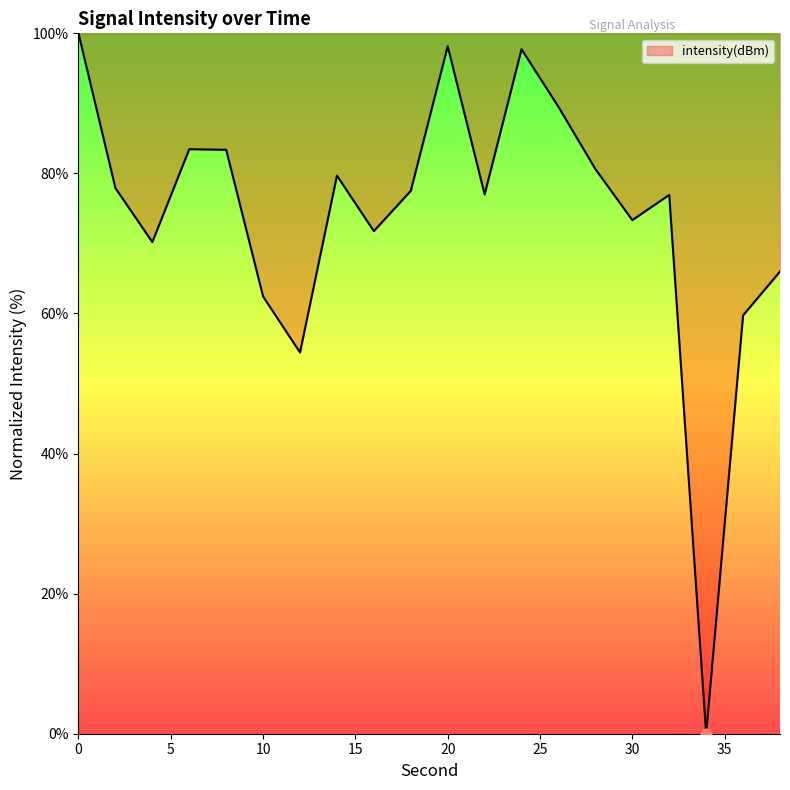

What is the greatest value displayed?

100.0